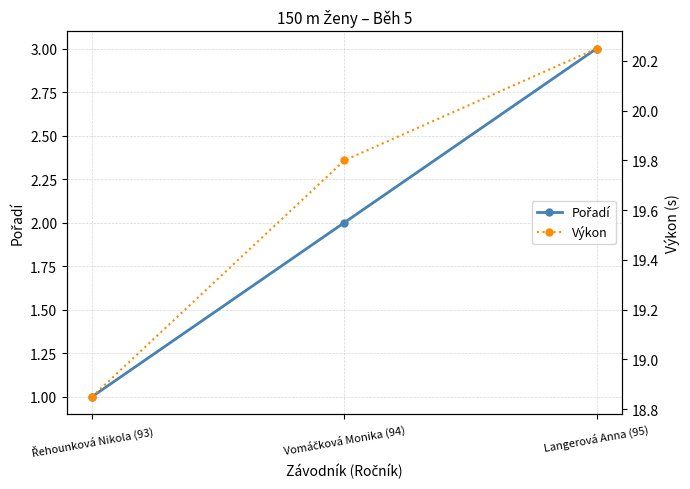

What are all the series names shown in the legend?

Pořadí, Výkon